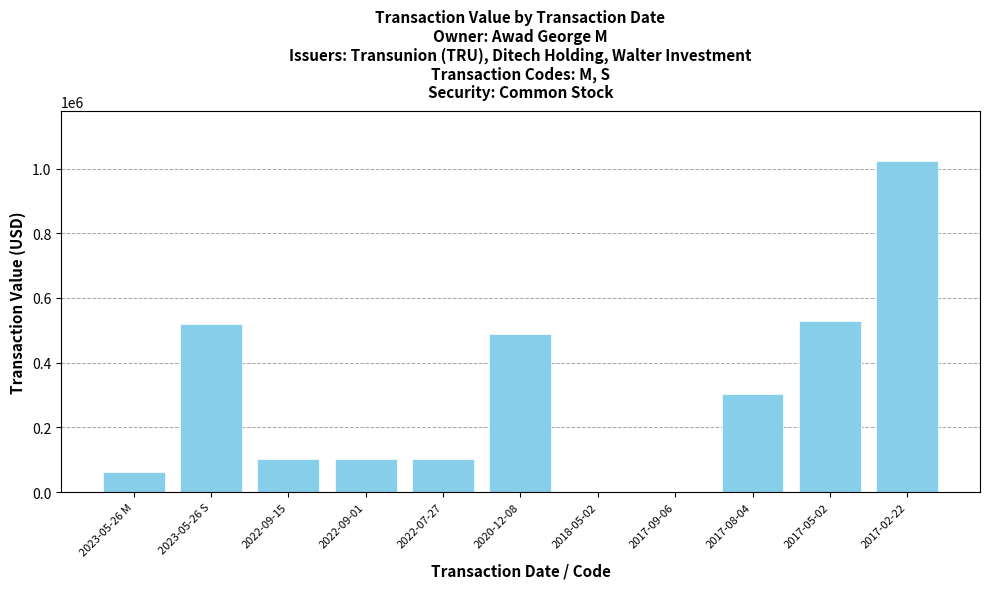

Reading left to right, transcribe all the data shown in this chart.

61610	518911	102840	102840	102840	487500	0	0	303058	528525	1023960